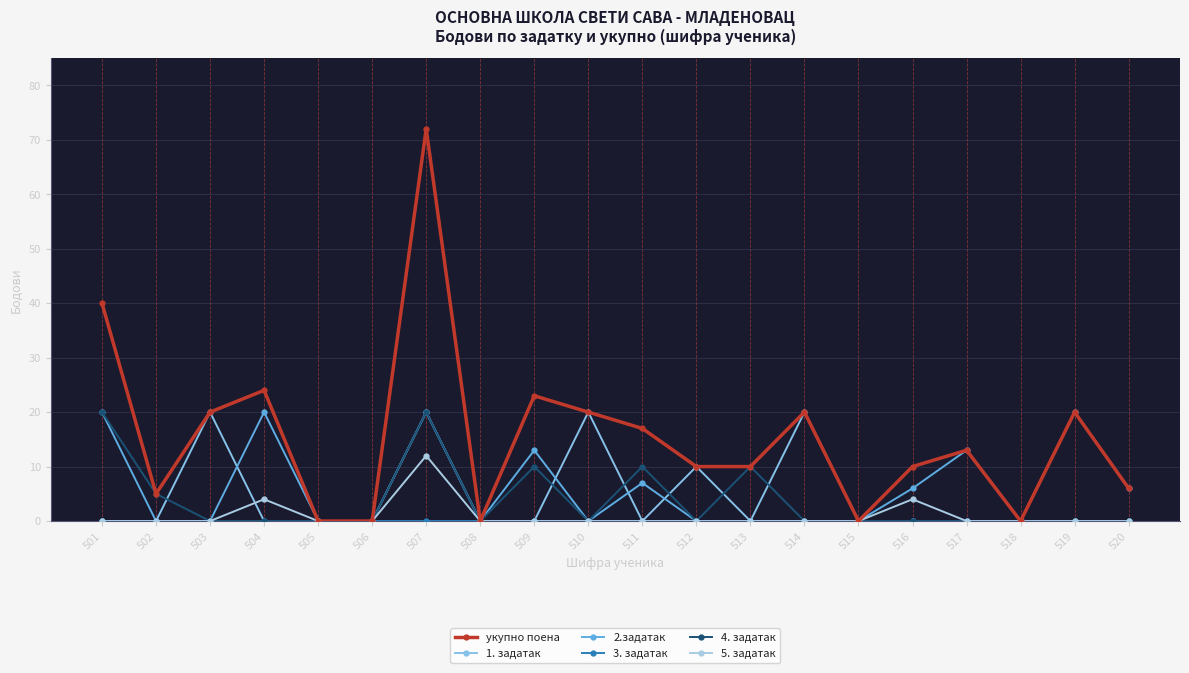

True or false: 2.задатак and 4. задатак cross at least once.

False